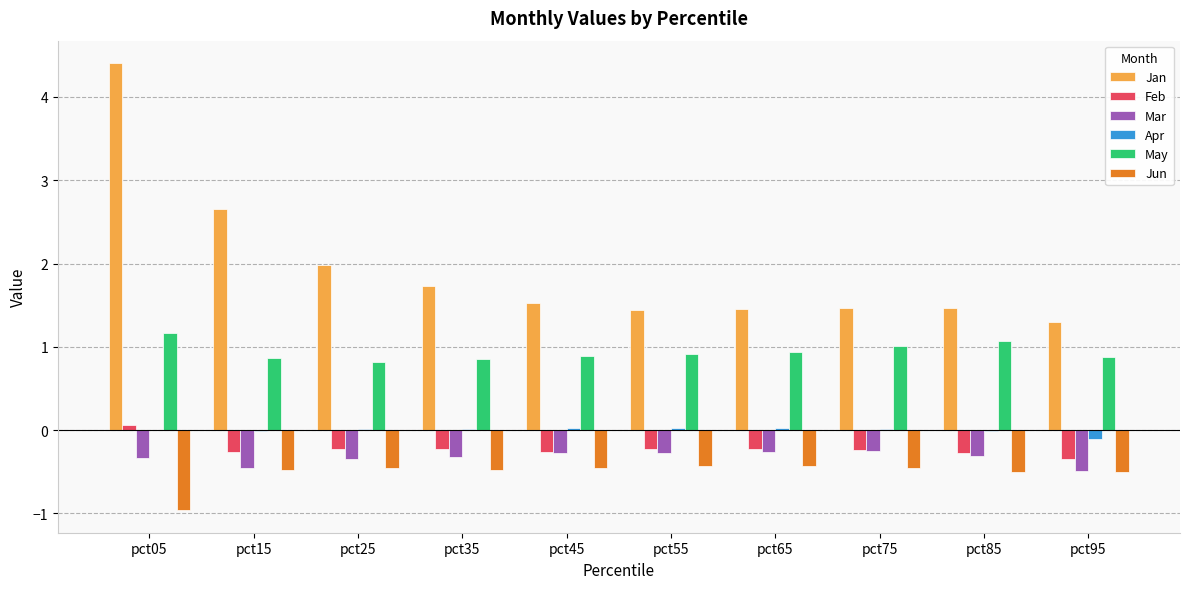

Which series has the largest range (max minus min)?

Jan